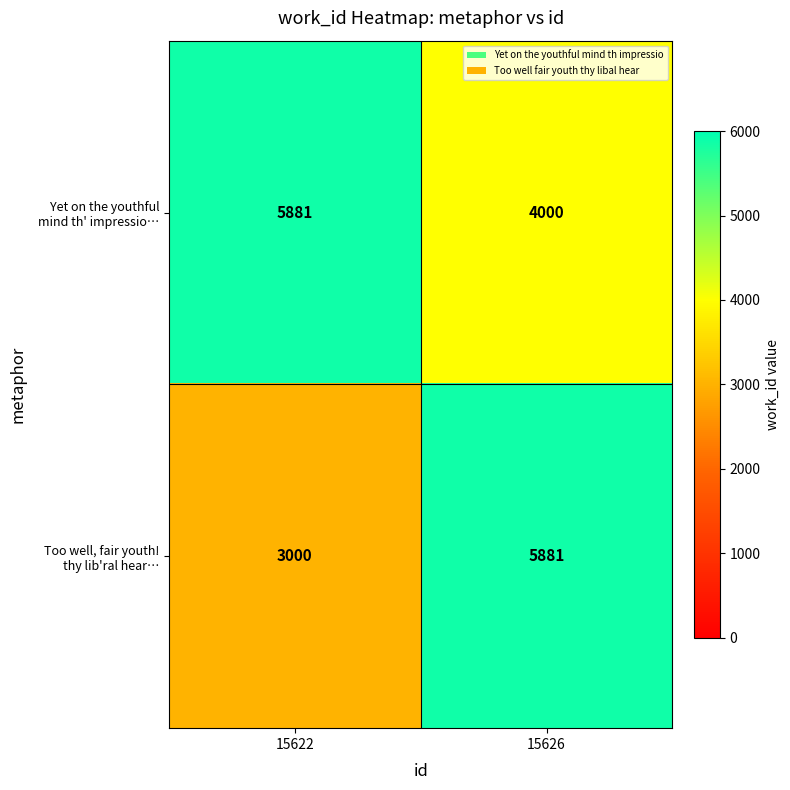

What is the spread (max minus min) of values at 15622?

2881